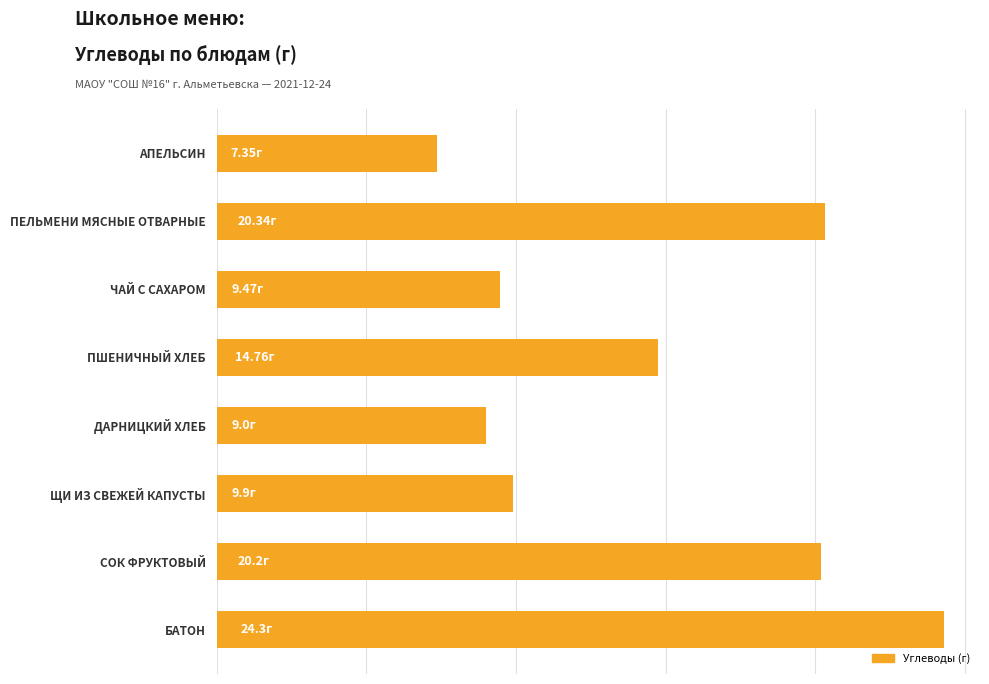

Are the bars horizontal?

Yes